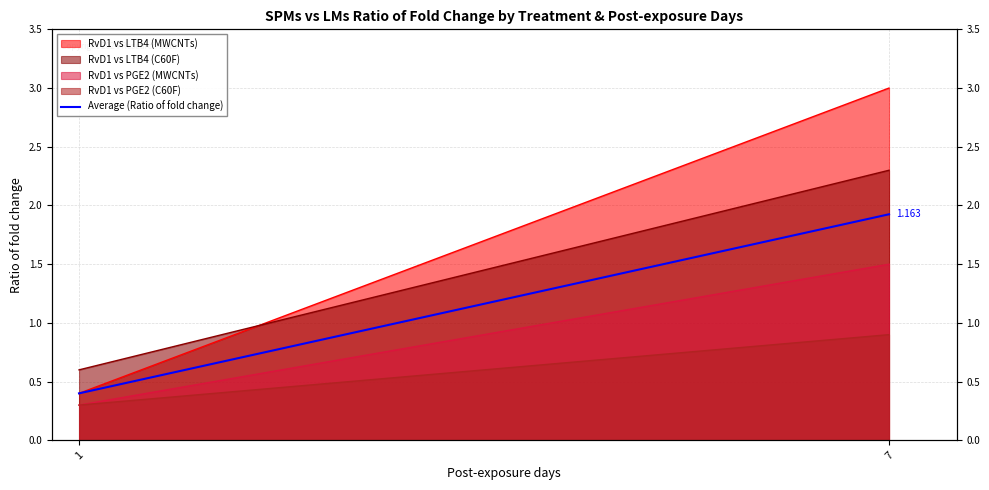

List the labels in order of value, smallest first.

1, 7